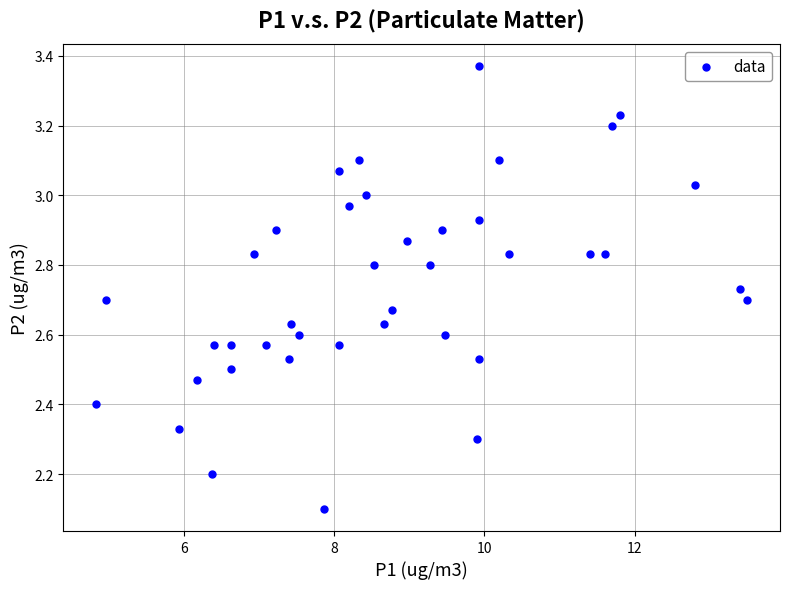

What Y value in the scatter plot is closest to 2?

2.1